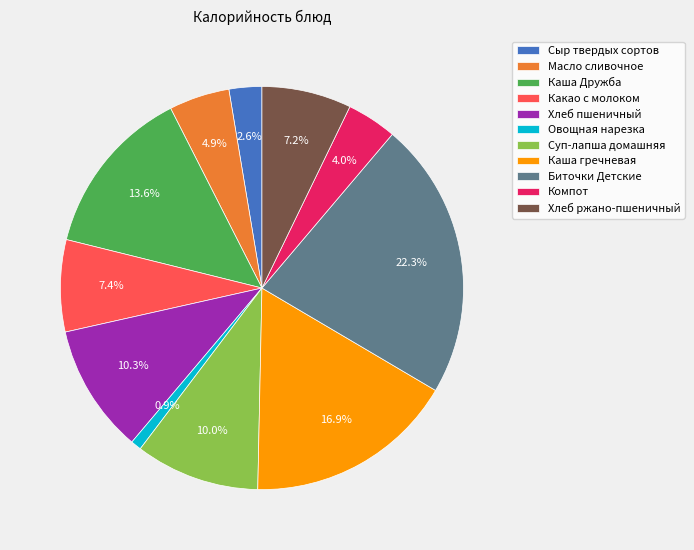

How many segments does this pie chart have?

11